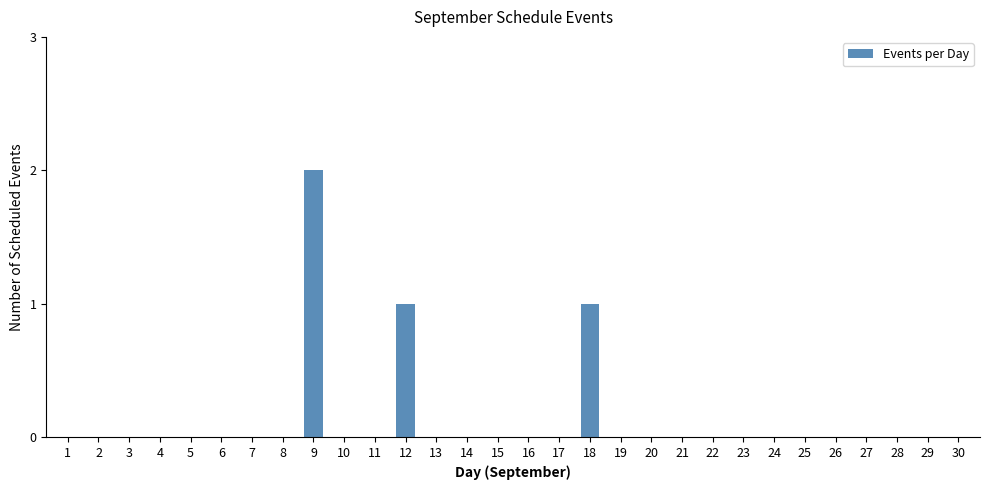

Are the bars horizontal?

No